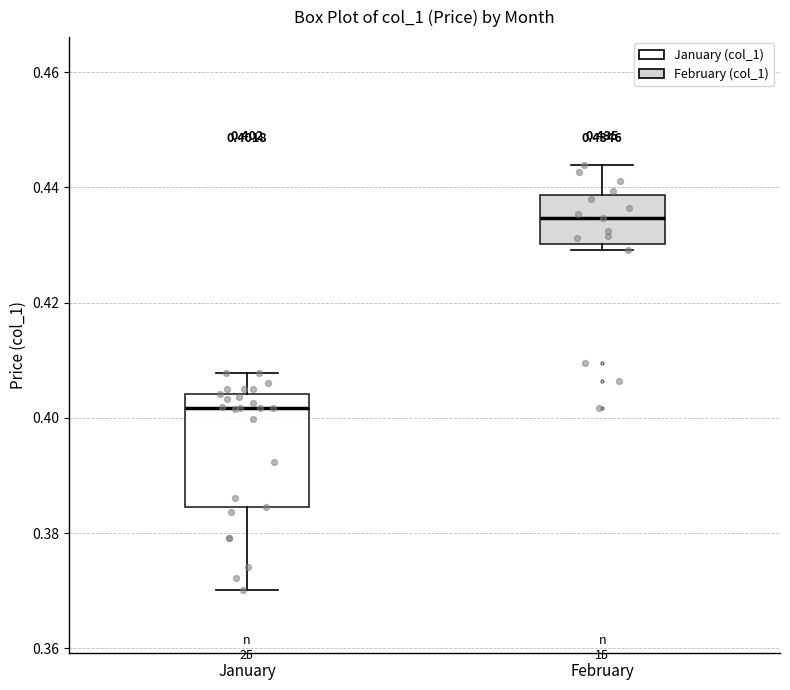

Which box's median line is the highest?

February